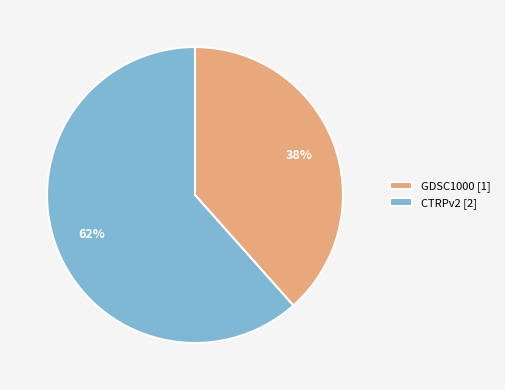

Rank the categories by value from lowest to highest.

GDSC1000, CTRPv2